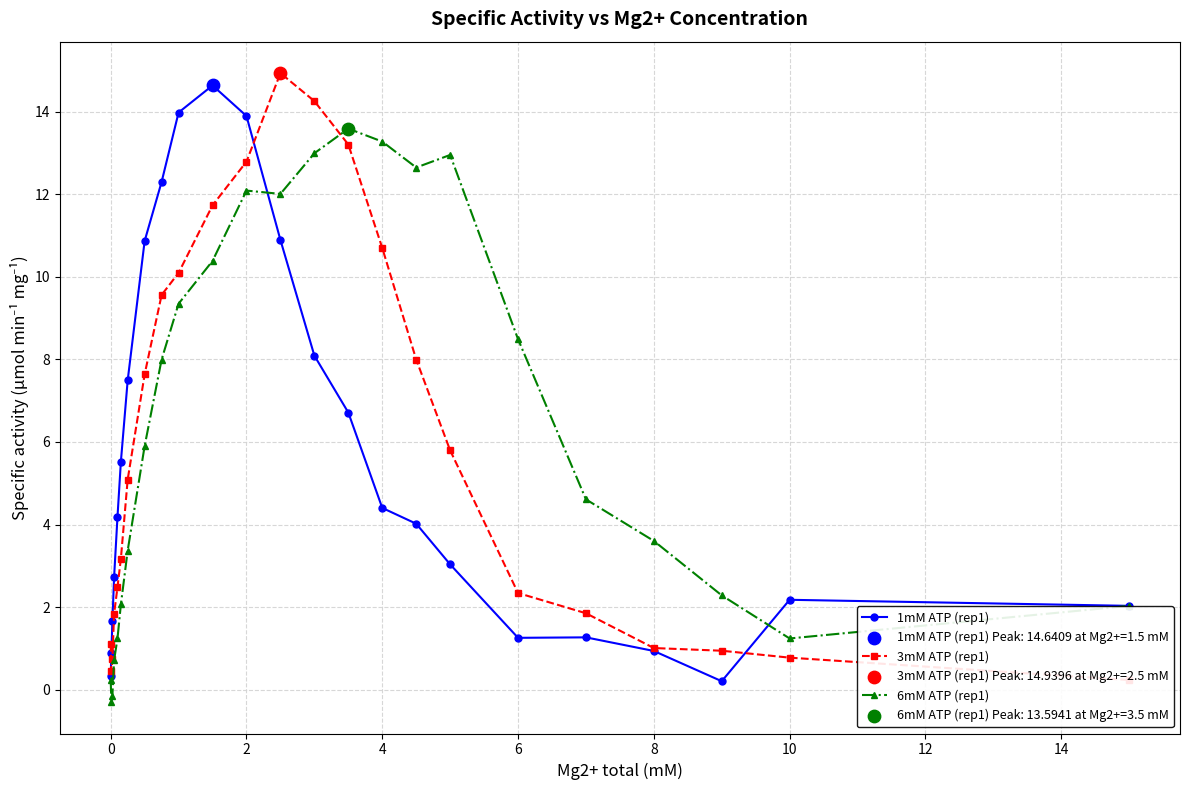

Which series contains the lowest Y value?

6mM ATP (rep1)